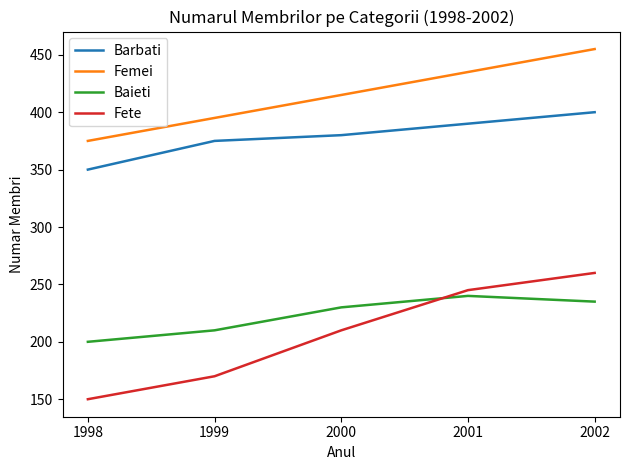

The Baieti series shows 406 at 2002. True or false?

False